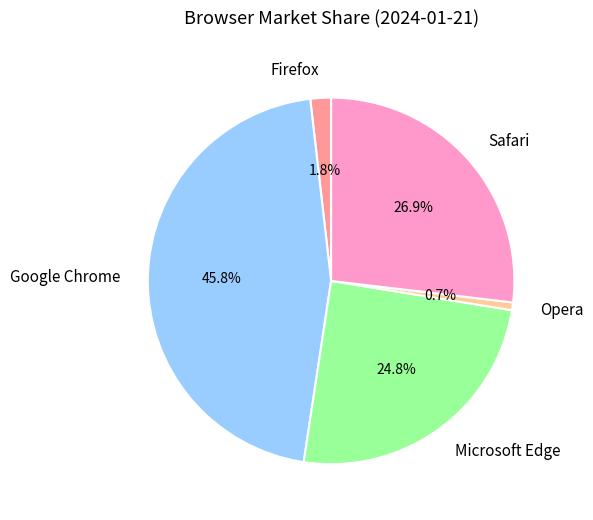

Is there a majority slice in this chart?

No